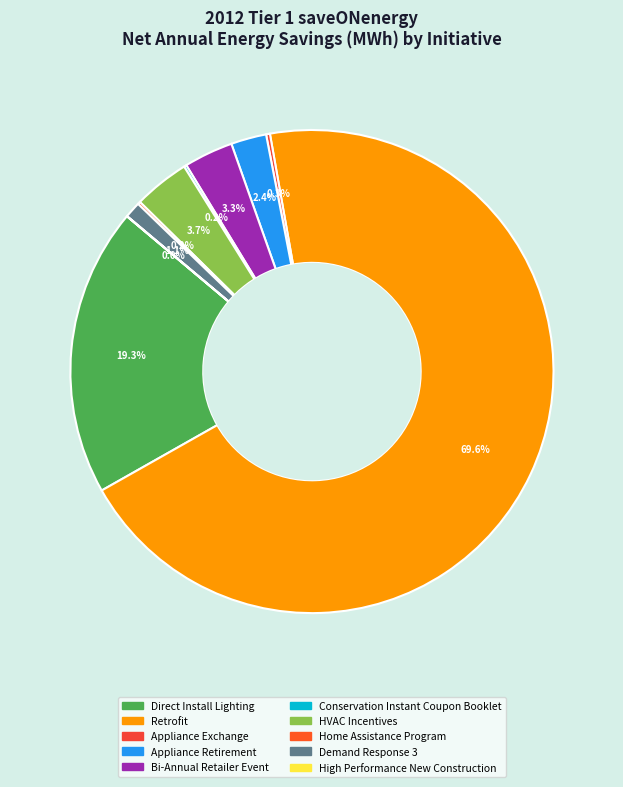

Rank the categories by value from highest to lowest.

Retrofit, Direct Install Lighting, HVAC Incentives, Bi-Annual Retailer Event, Appliance Retirement, Demand Response 3, Appliance Exchange, Home Assistance Program, Conservation Instant Coupon Booklet, High Performance New Construction